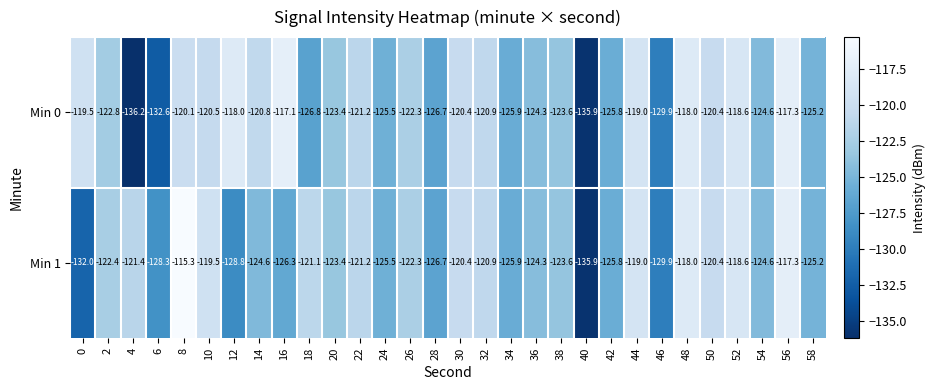

Between 12 and 34, which series saw the biggest shift?

Min 0